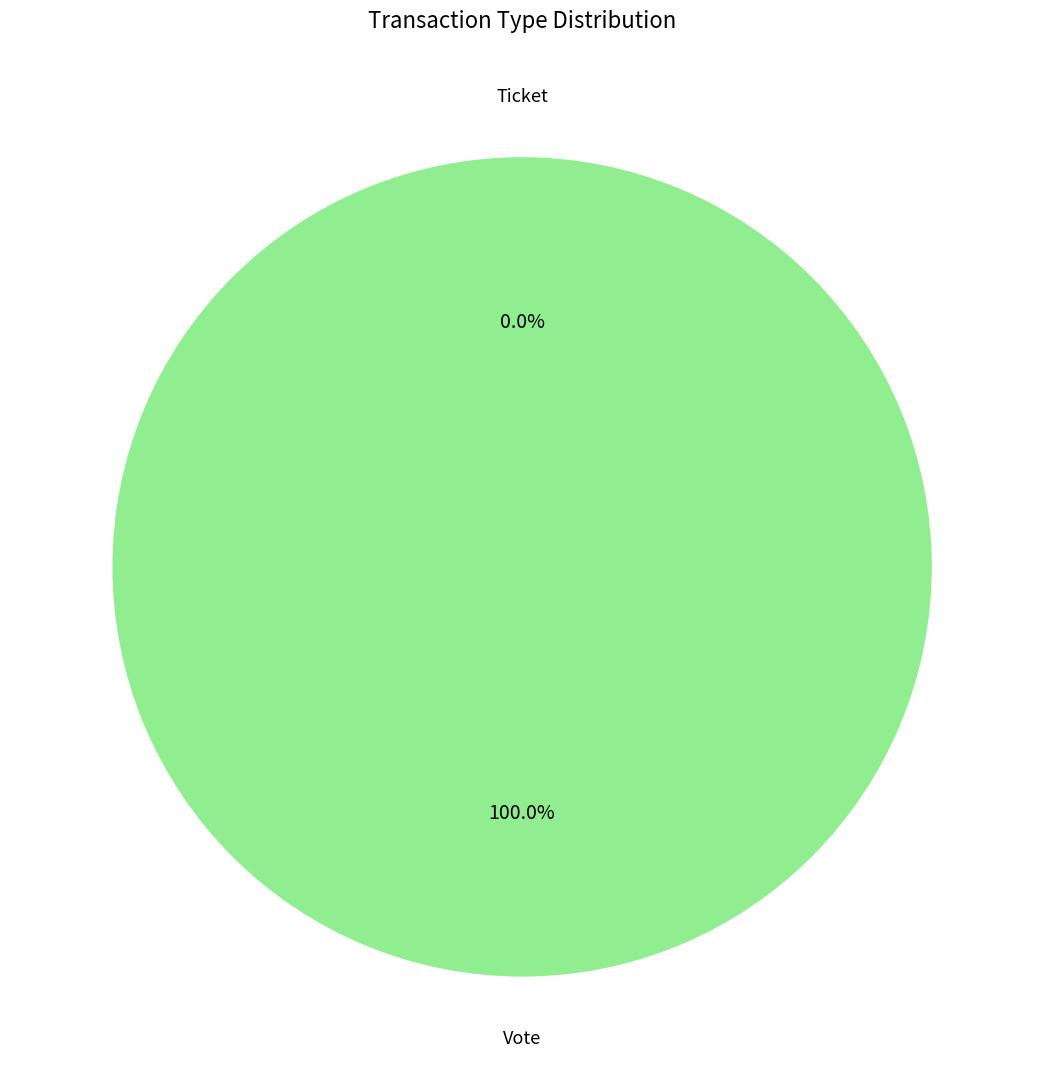

Between Ticket and Vote, which is larger?

Vote